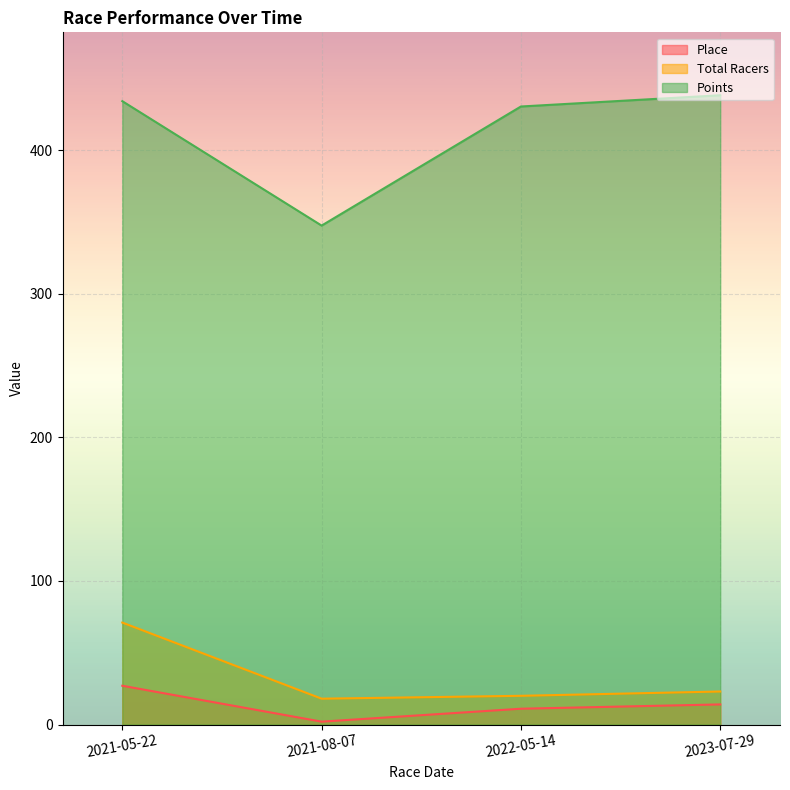

Which series changed the most between 2022-05-14 and 2023-07-29?

Points